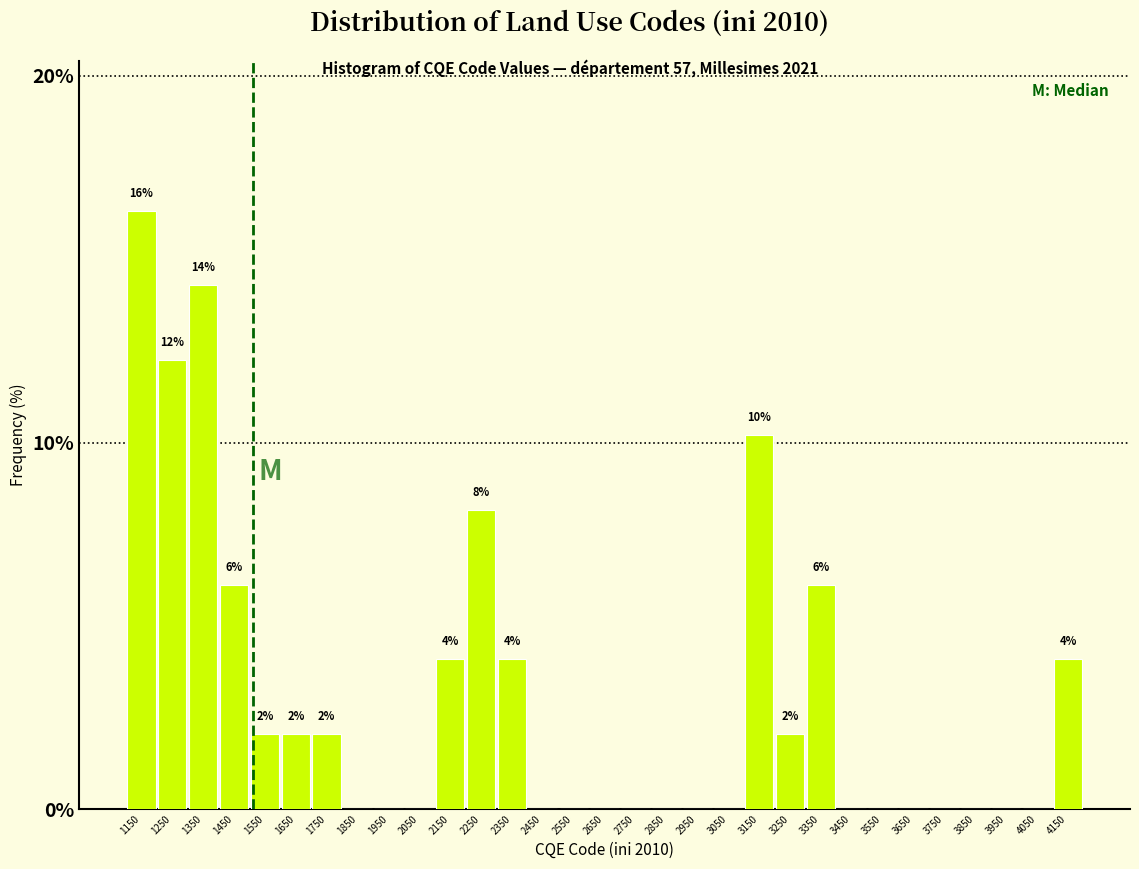

Which category has the highest value across all series?

1150